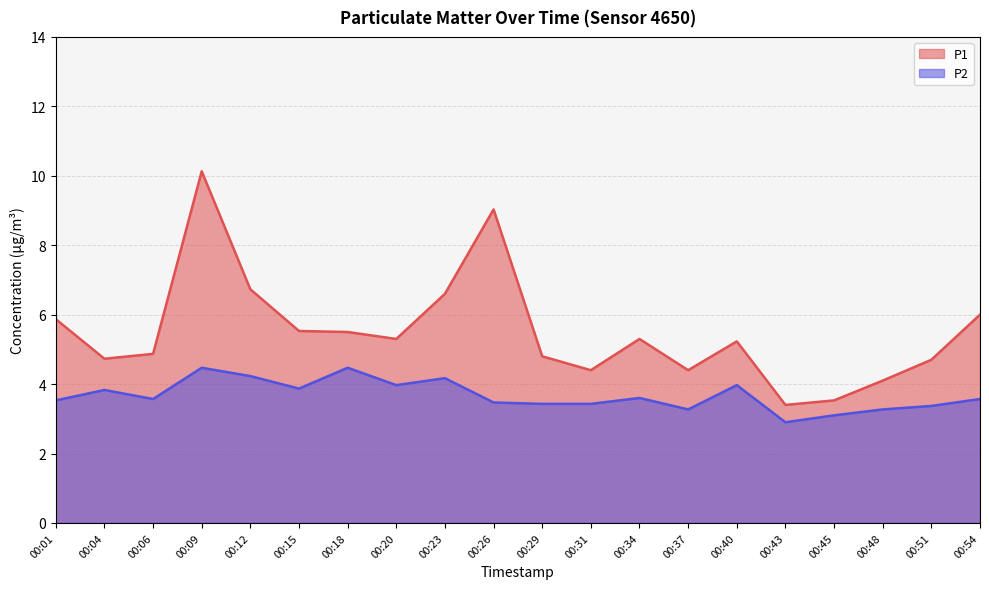

What is the value of the P1 point at the 2nd from the left?

4.7